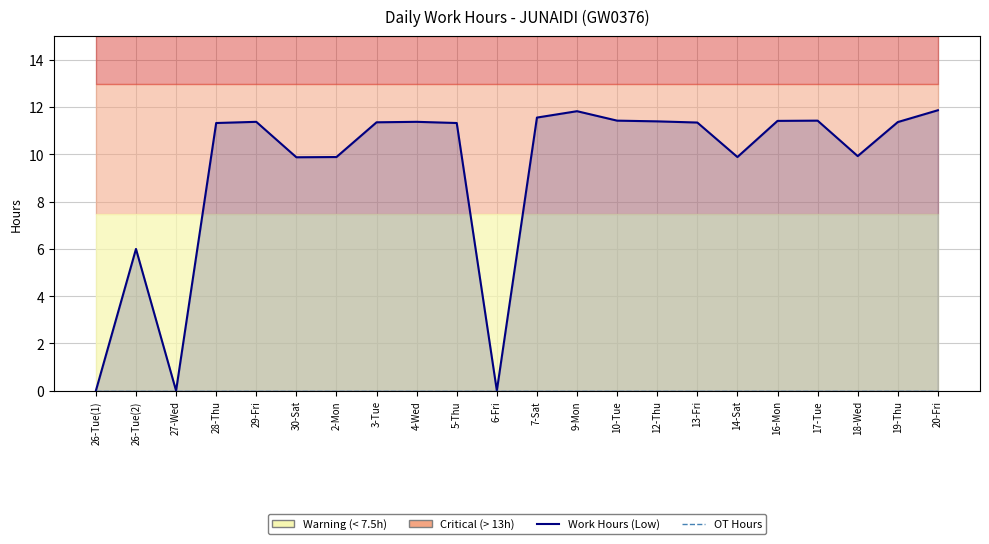

At how many categories does at least one series exceed 9?

18